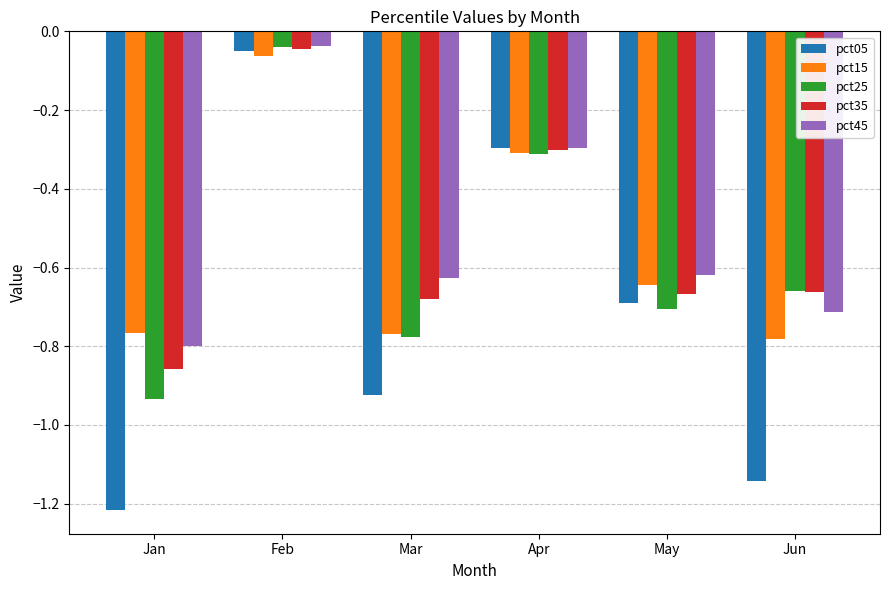

At which label is pct05 closest to 0?

Feb